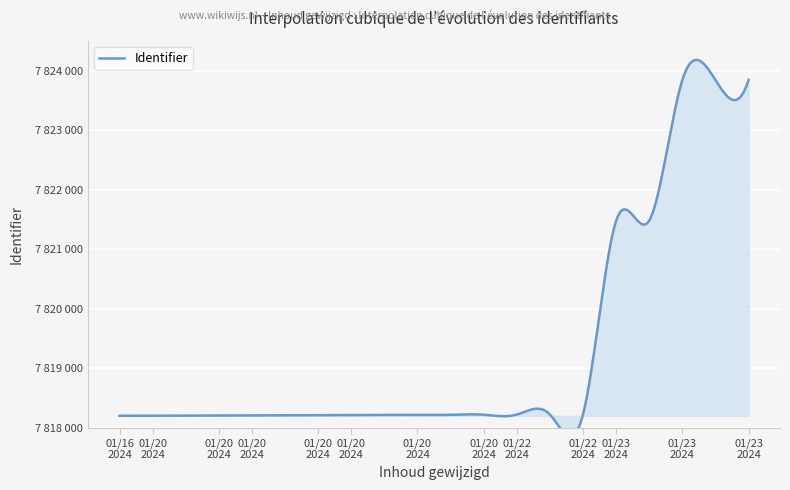

Where does the data first go above 7818220?

2024-01-20 10:04:00